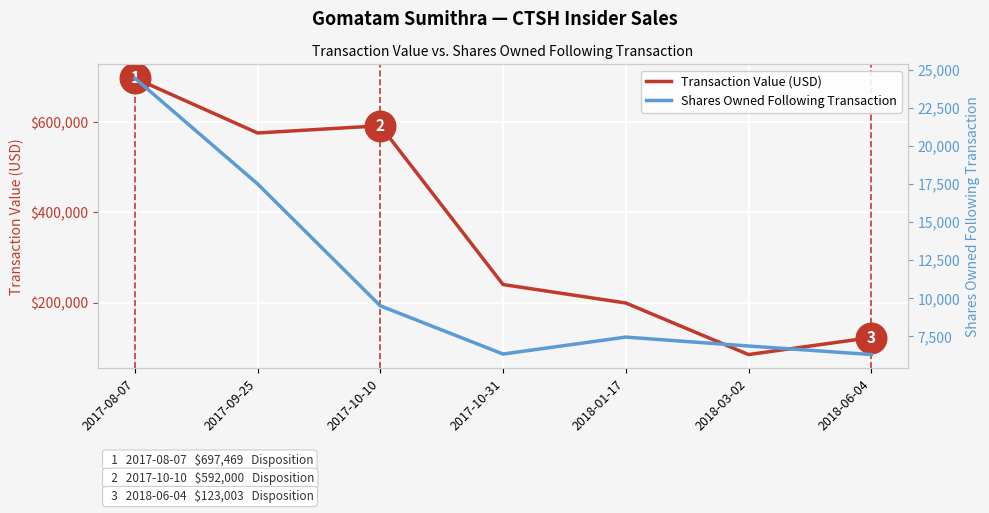

What is the difference between the second highest and second lowest values in the Shares Owned Following Transaction series?

11163